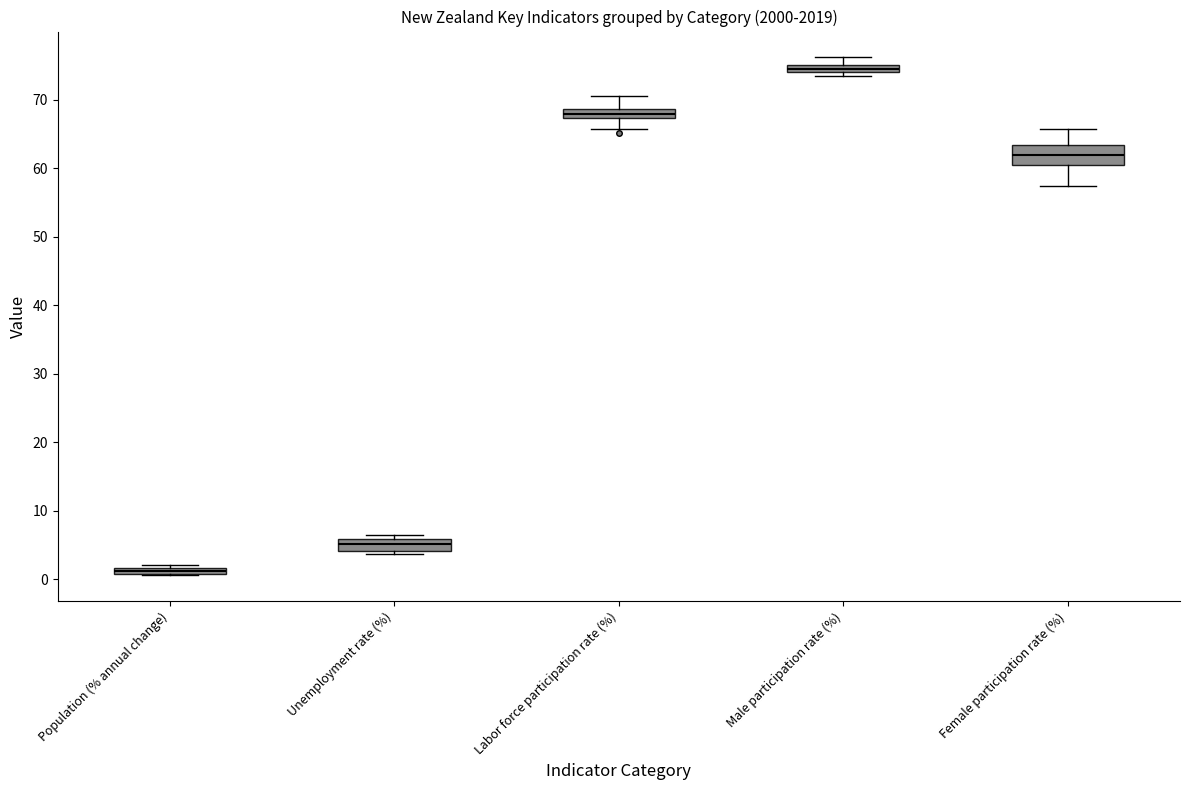

Where is the upper edge of the box for Unemployment rate (%) on the y-axis? The values are not printed on the chart, so give them approximately, as read against the axis.

6